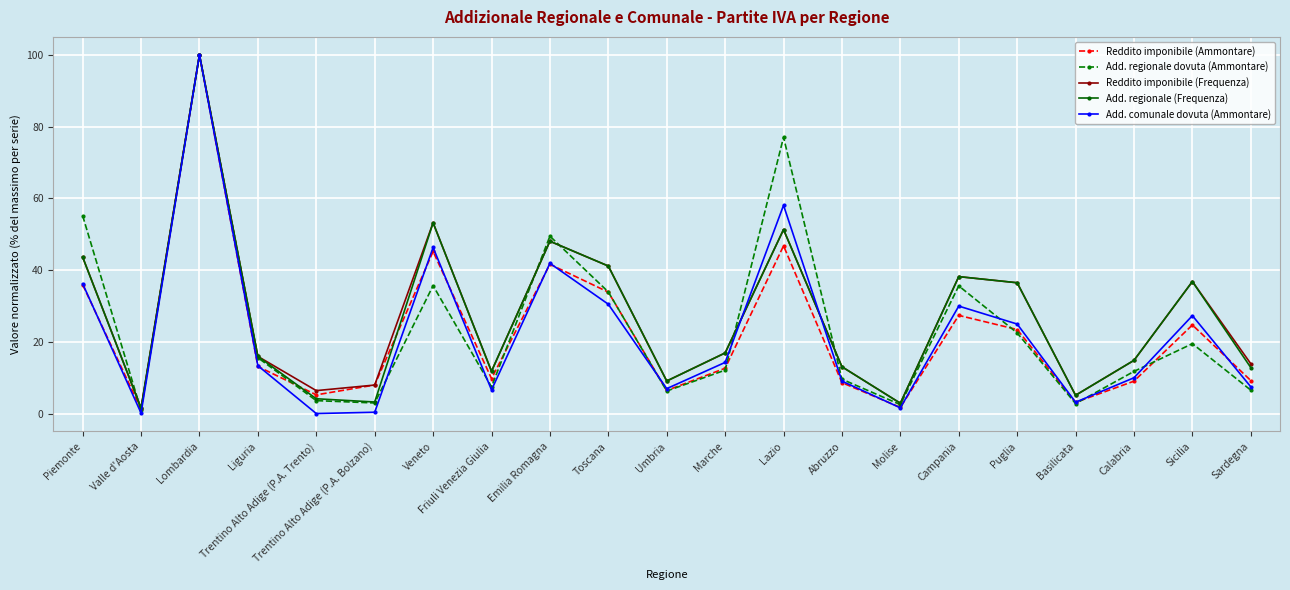

What is the approximate value of Add. comunale dovuta (Ammontare) at Friuli Venezia Giulia?

6.7